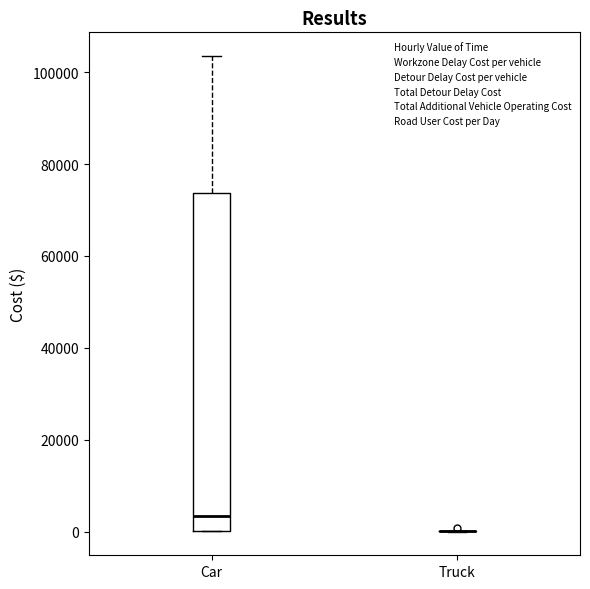

Reading left to right, transcribe this box plot: for each box, give where its median line is, the range the box spans, and where its two whiskers end, as read against the y-axis. The values are not printed on the chart, so give them approximately, as read against the axis.

Car: median 4000, box 0 to 74000, whiskers 0 to 104000
Truck: box collapsed to a line at 0, whiskers 0 to 0